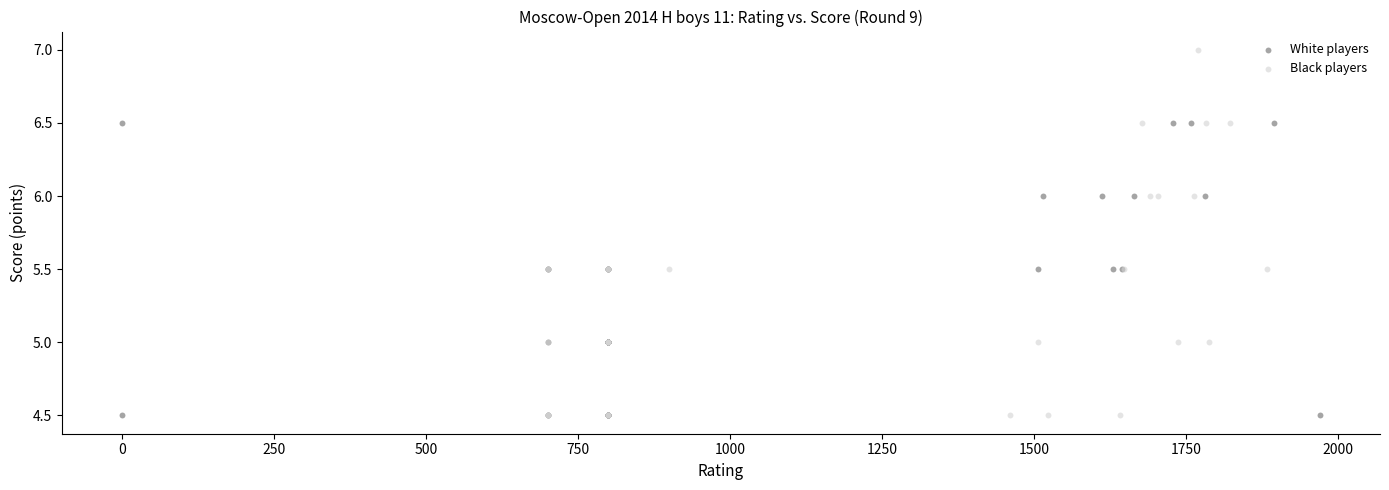

Which series has the largest Y range (max minus min)?

Black players